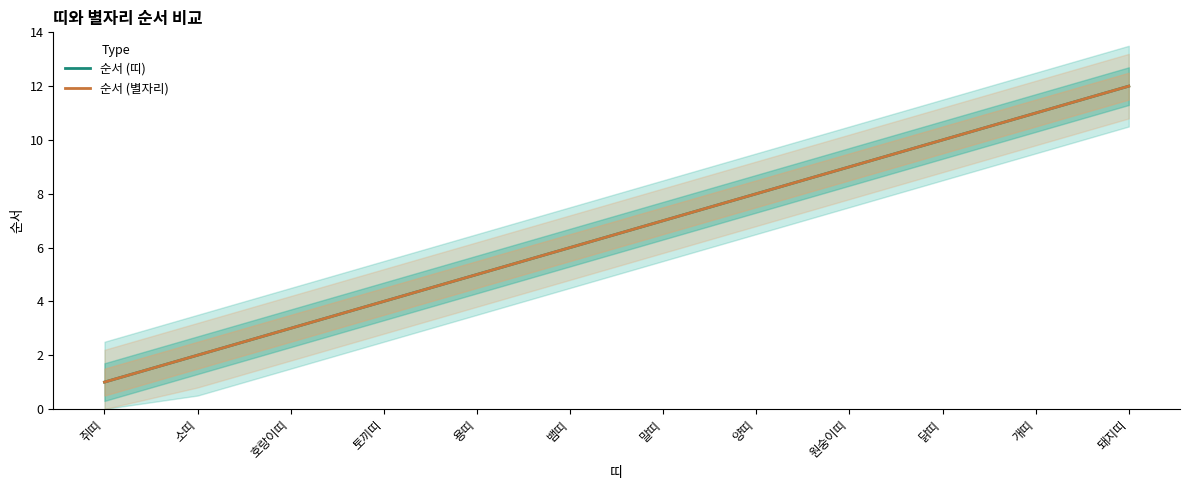

At which label does 순서 (띠) reach its peak?

돼지띠